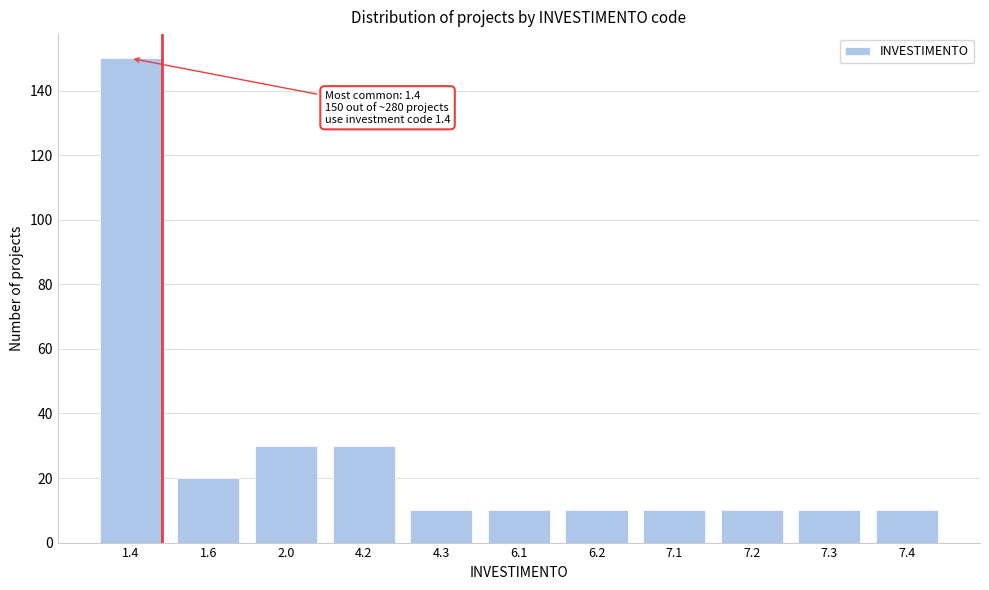

Reading left to right, what are all the values shown in this chart?

150	20	30	30	10	10	10	10	10	10	10